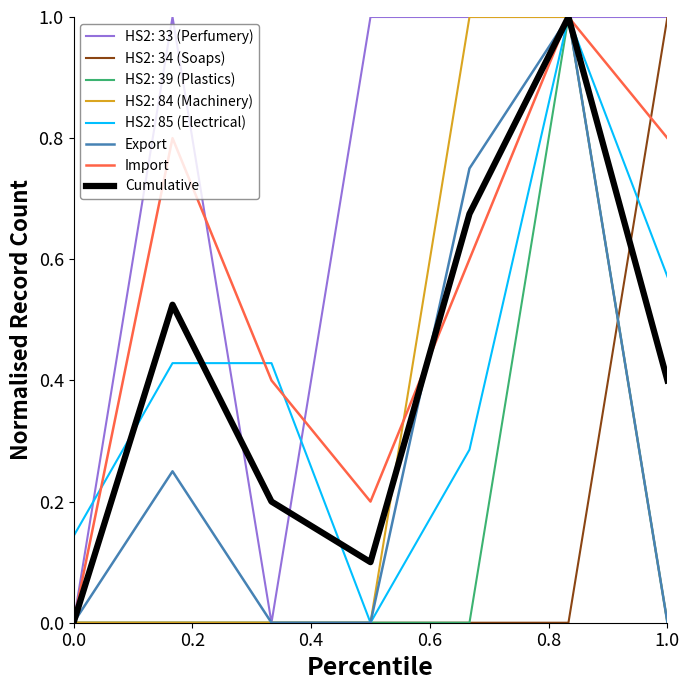

What is the maximum value for Cumulative?

1.0